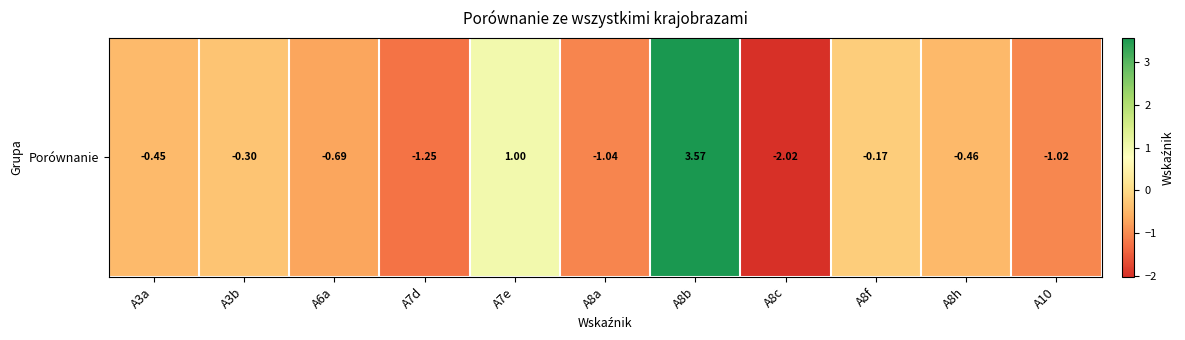

Which label corresponds to the smallest value in the chart?

A8c